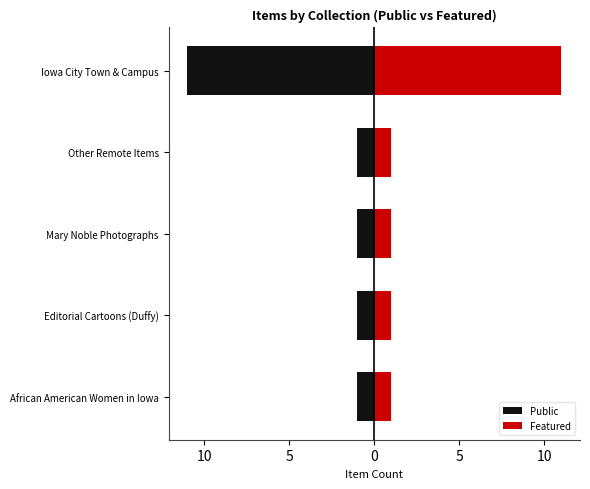

Reading right to left, transcribe all the data shown in this chart.

Public: -11	-1	-1	-1	-1
Featured: 11	1	1	1	1